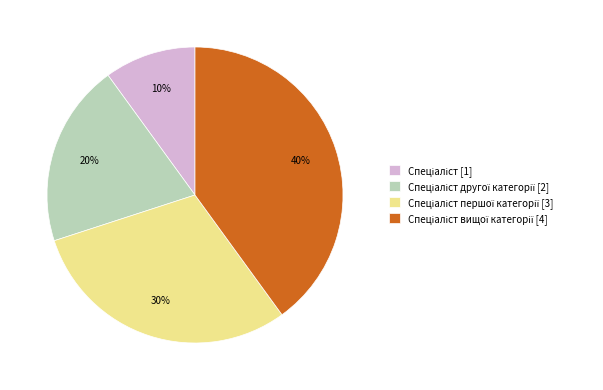

Does any single category account for the majority?

No